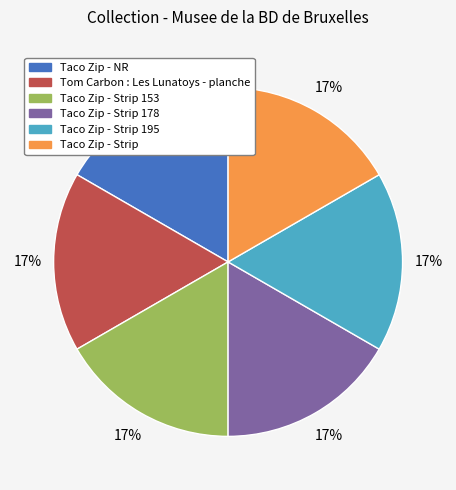

To the nearest percent, what portion does Taco Zip - Strip 195 represent?

17%